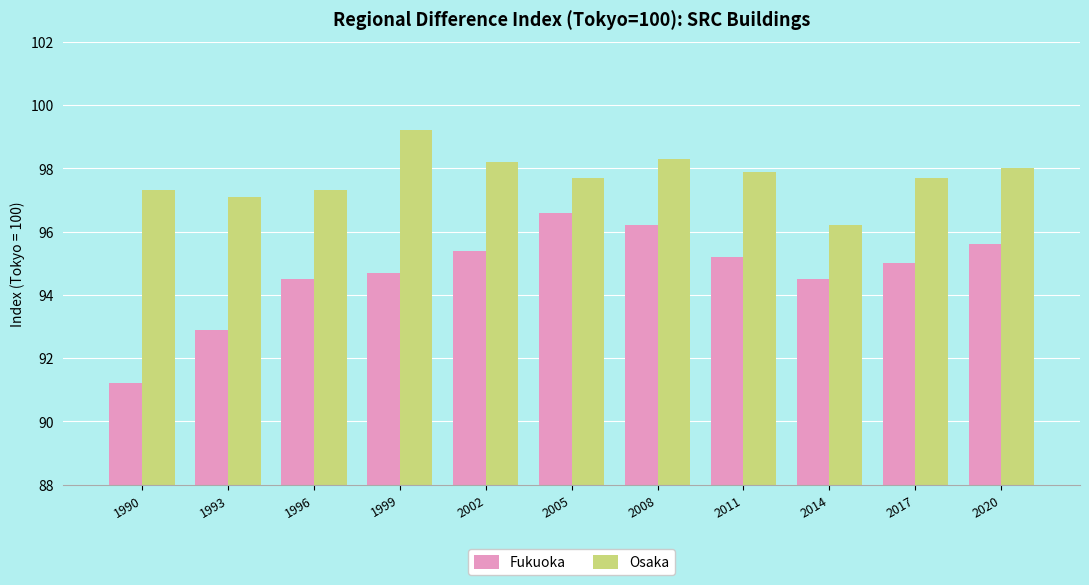

Where does the Osaka series first go above 97?

1990